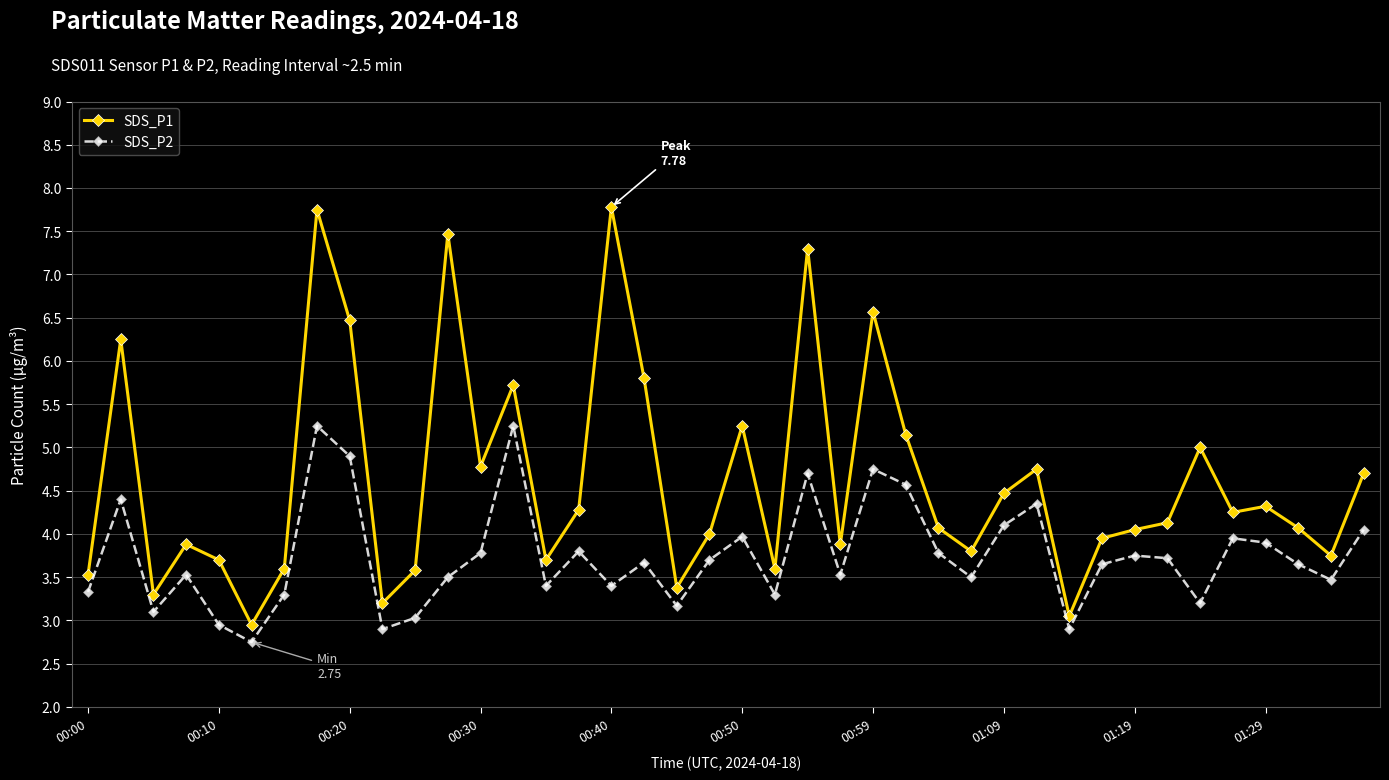

Which series has the largest range (max minus min)?

SDS_P1